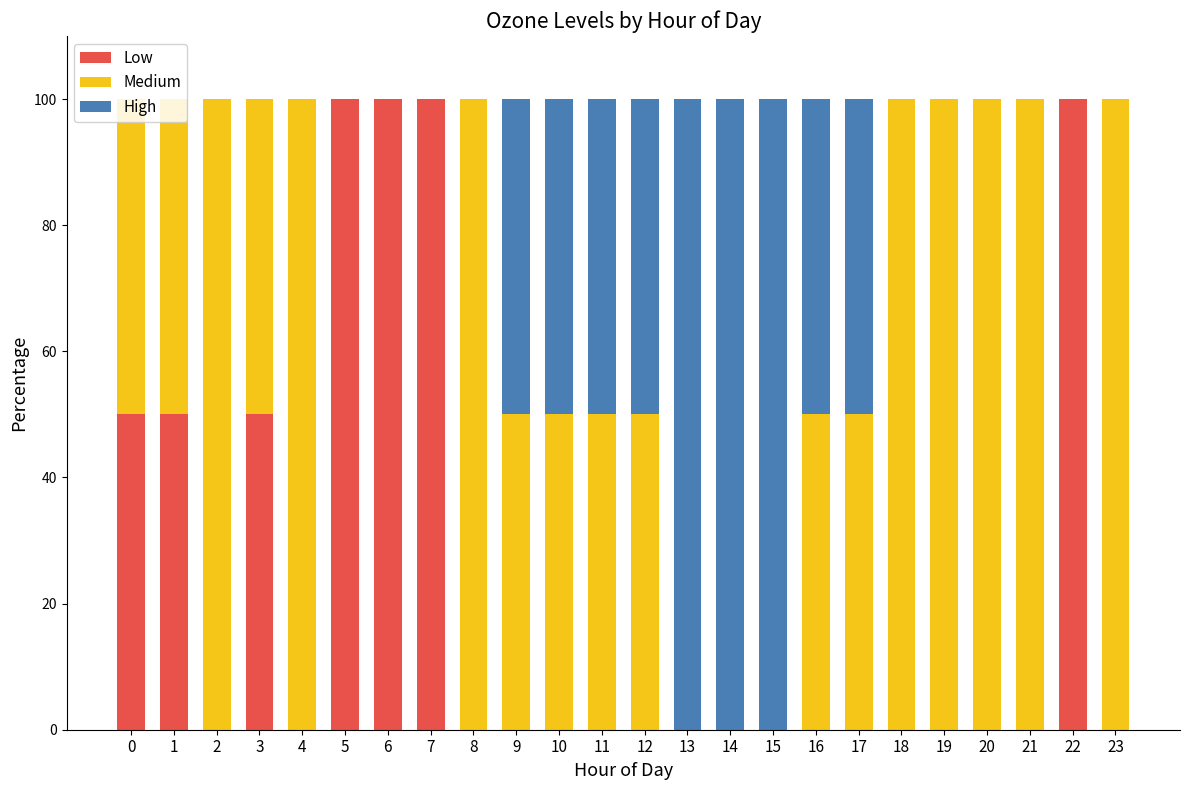

The Low series shows 50 at 3. True or false?

True